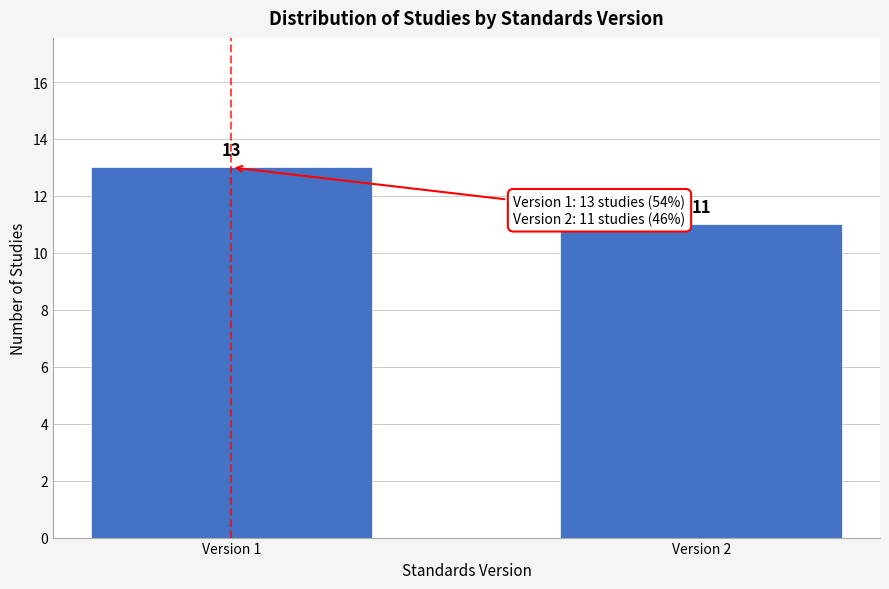

Reading left to right, transcribe all the data shown in this chart.

Version 1=13	Version 2=11